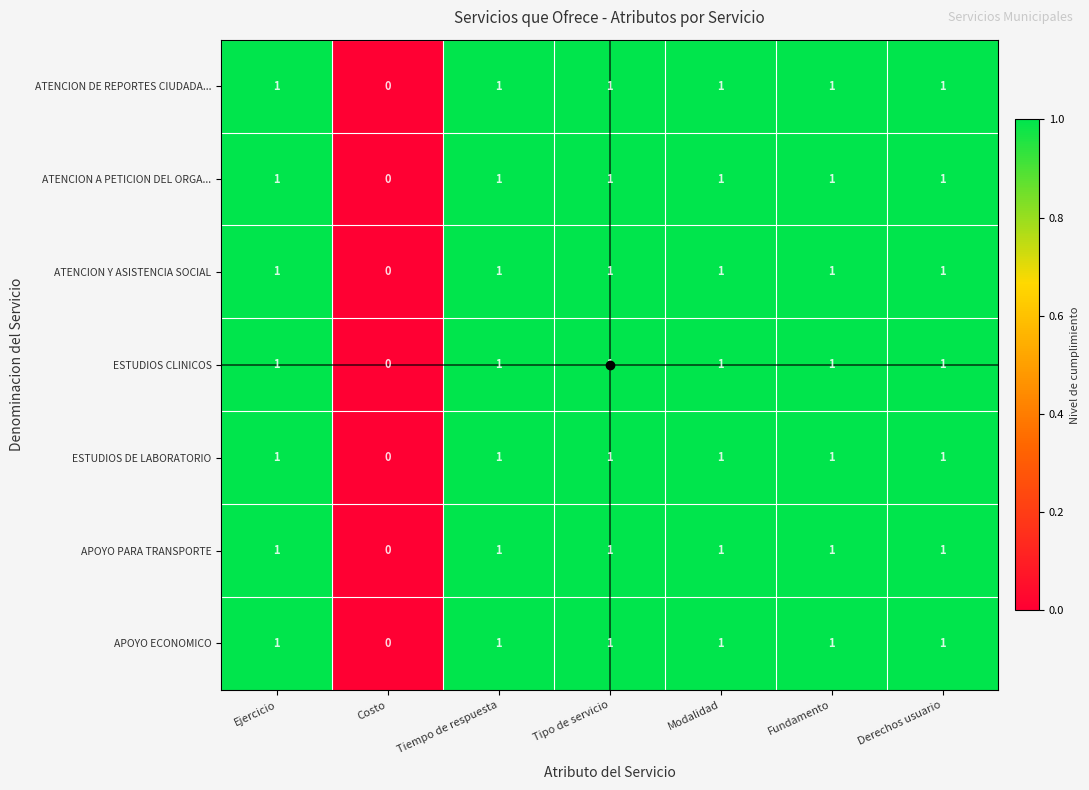

What is the greatest value displayed?

1